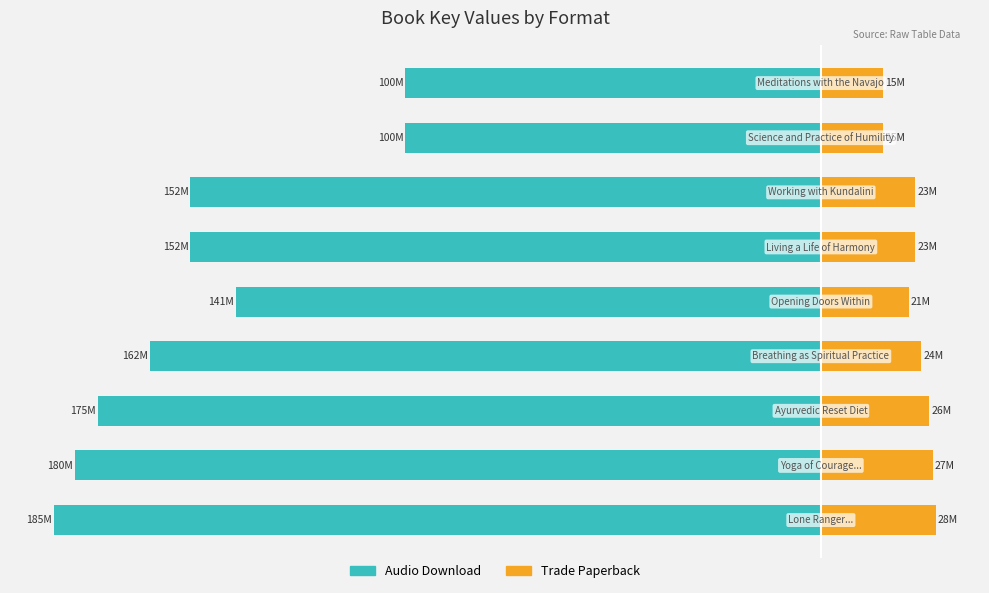

Reading left to right, list all the values displayed in this chart.

Audio Download: -185.3	-180.4	-174.7	-162.1	-141.4	-152.4	-152.4	-100.4	-100.4
Trade Paperback: 27.8	27.1	26.2	24.3	21.2	22.9	22.9	15.1	15.1